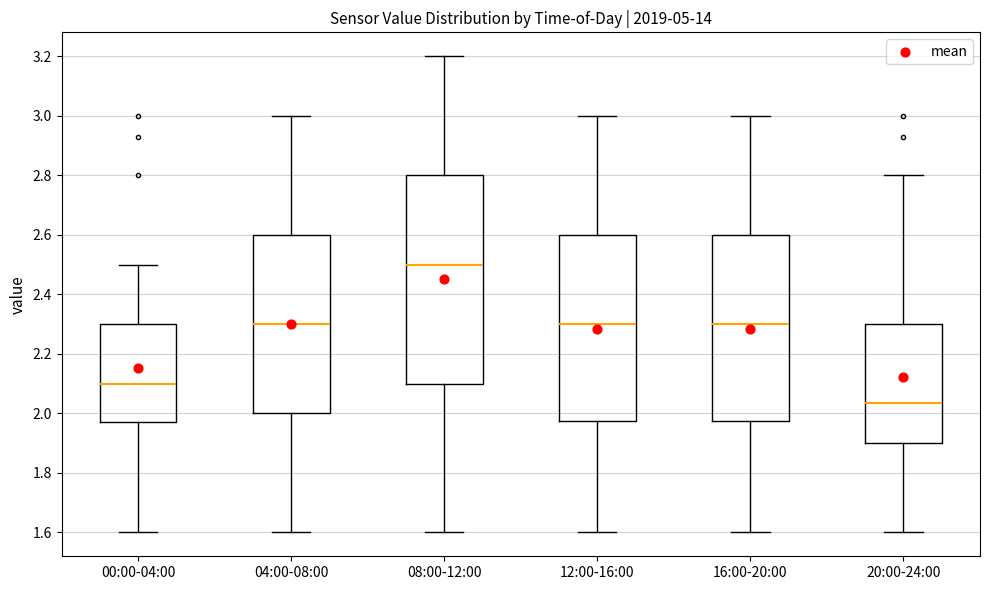

Where is the upper edge of the box for 20:00-24:00 on the y-axis? The values are not printed on the chart, so give them approximately, as read against the axis.

2.30